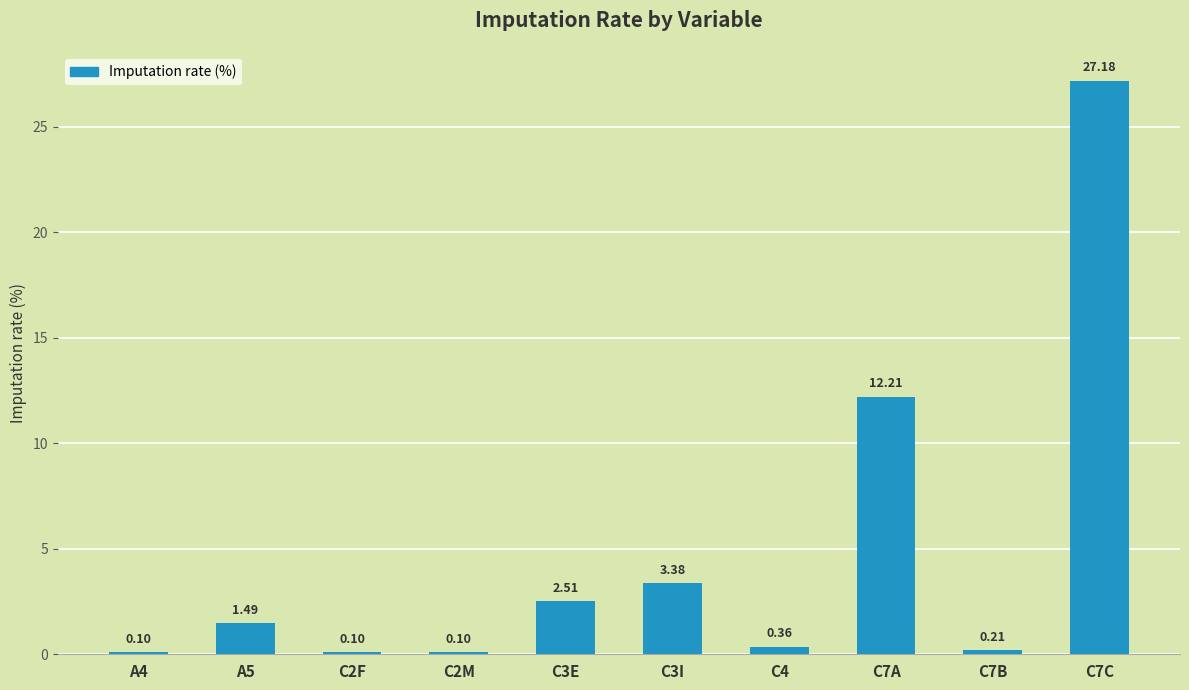

What is the greatest value displayed?

27.2